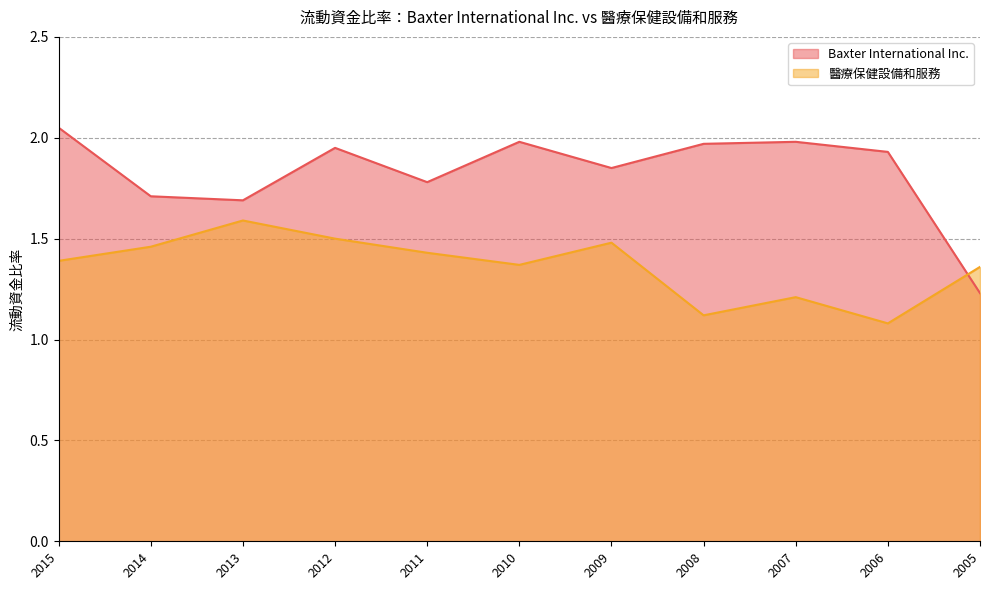

Which label corresponds to the largest value in the chart?

2015